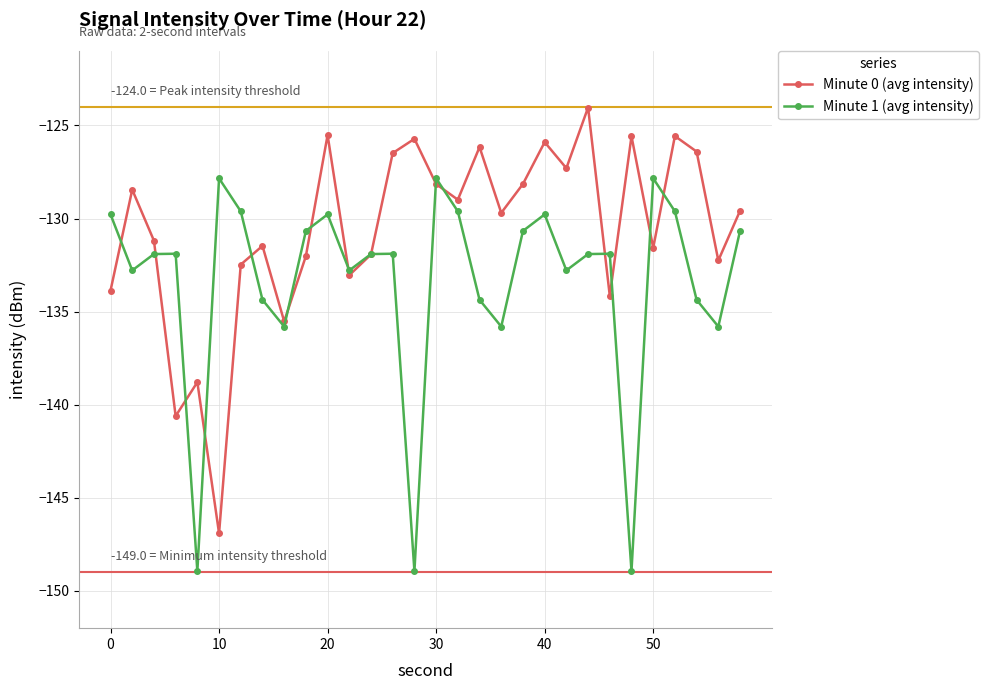

Rank the series by their average value, from highest to lowest.

Minute 0 (avg intensity), Minute 1 (avg intensity)